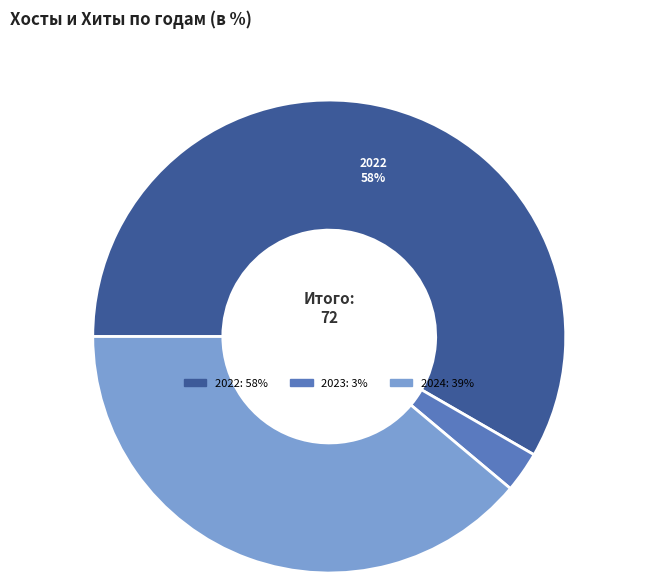

To the nearest percent, what is the average slice percentage?

33%